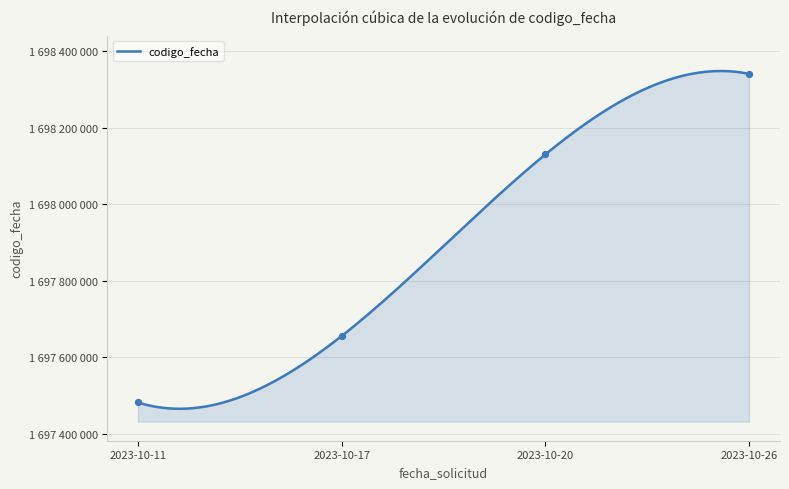

Approximately how many times larger is the value at 2023-10-11 compared to 2023-10-17?

1.0